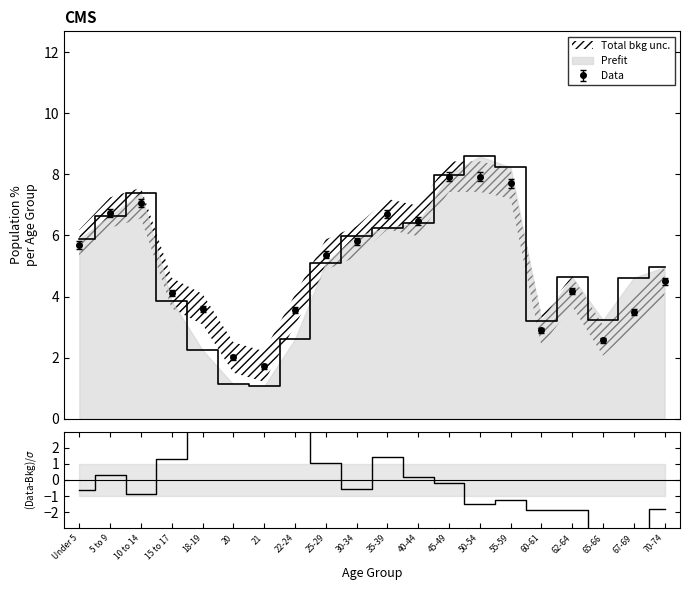

Reading left to right, list all the values displayed in this chart.

-0.6	0.3	-0.9	1.3	10.9	13.4	10.3	6.8	1.0	-0.6	1.4	0.2	-0.2	-1.5	-1.2	-1.9	-1.9	-3.9	-4.7	-1.8